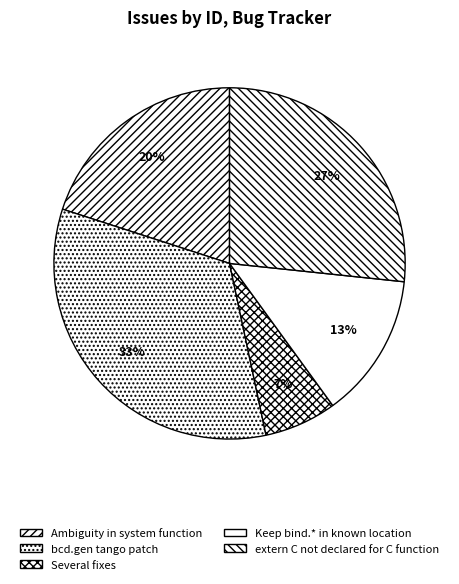

To the nearest percent, what is the difference between the bcd.gen tango patch and Keep bind.* in known location slice percentages?

20%